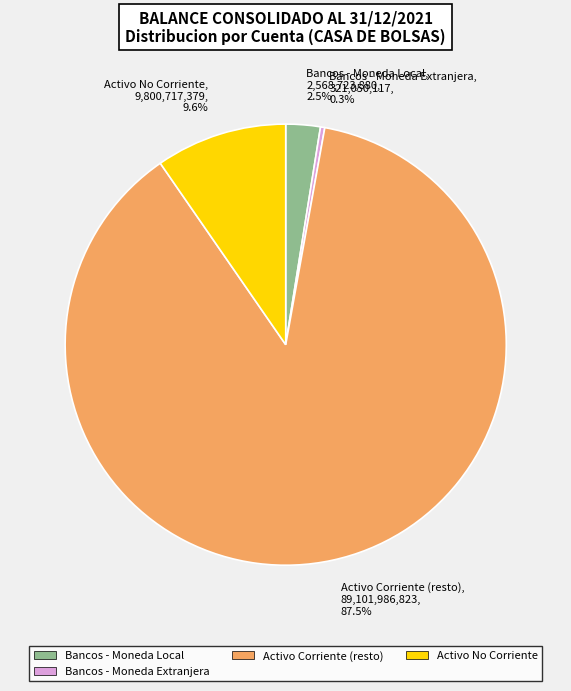

Which slice is the smallest?

Bancos - Moneda Extranjera